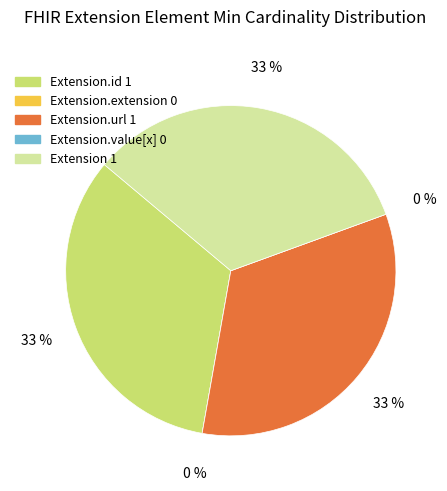

How many slices are in this pie chart?

5